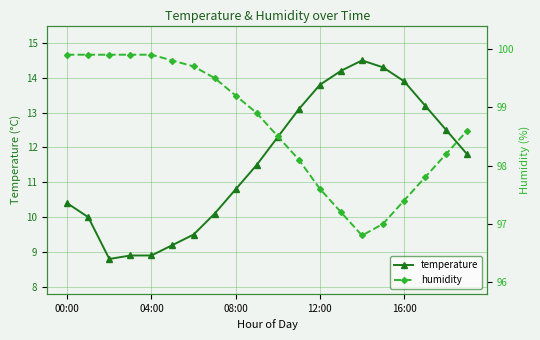

Reading left to right, list all the values displayed in this chart.

temperature: 10.4	10.0	8.8	8.9	8.9	9.2	9.5	10.1	10.8	11.5	12.3	13.1	13.8	14.2	14.5	14.3	13.9	13.2	12.5	11.8
humidity: 99.9	99.9	99.9	99.9	99.9	99.8	99.7	99.5	99.2	98.9	98.5	98.1	97.6	97.2	96.8	97.0	97.4	97.8	98.2	98.6